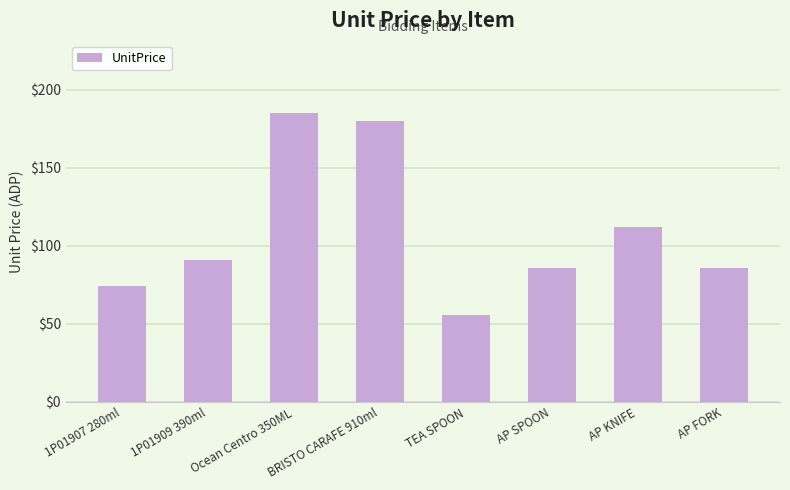

At which category does the chart reach its peak across all series?

Ocean Centro 350ML